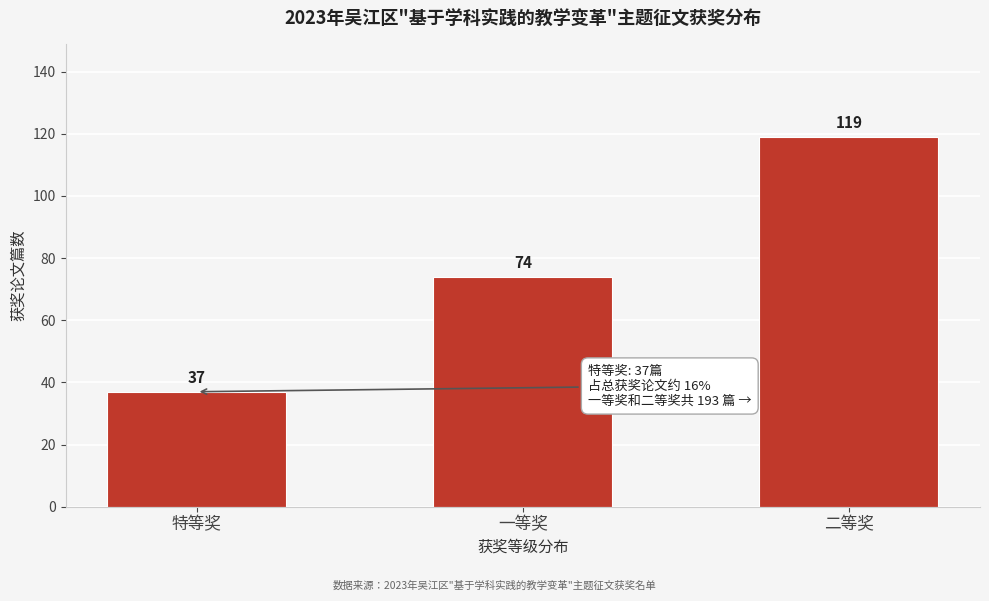

Reading left to right, list all the values displayed in this chart.

37	74	119